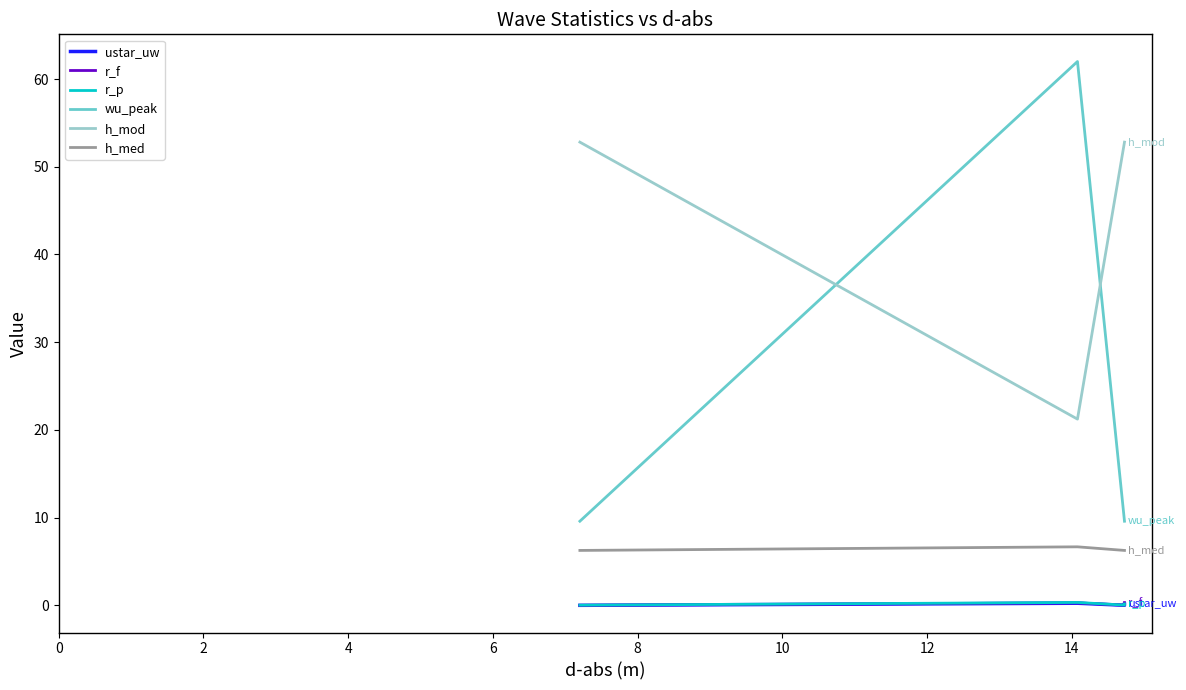

Does the chart have visible grid lines?

No